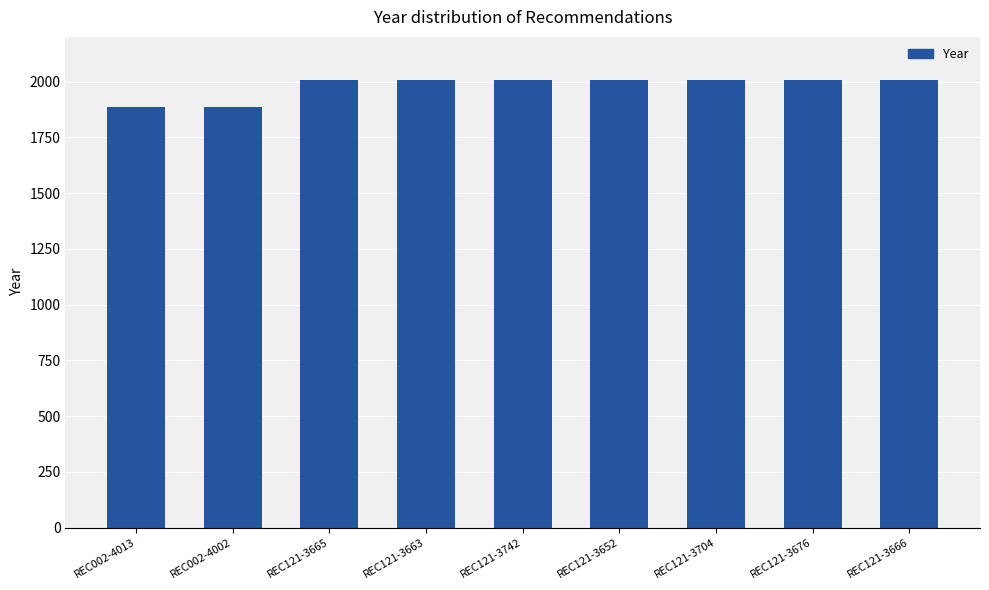

What is the difference between the second highest and minimum values?

118